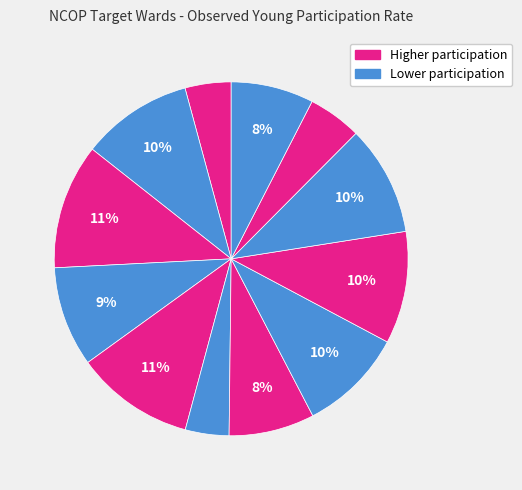

Count the number of slices in the pie.

12